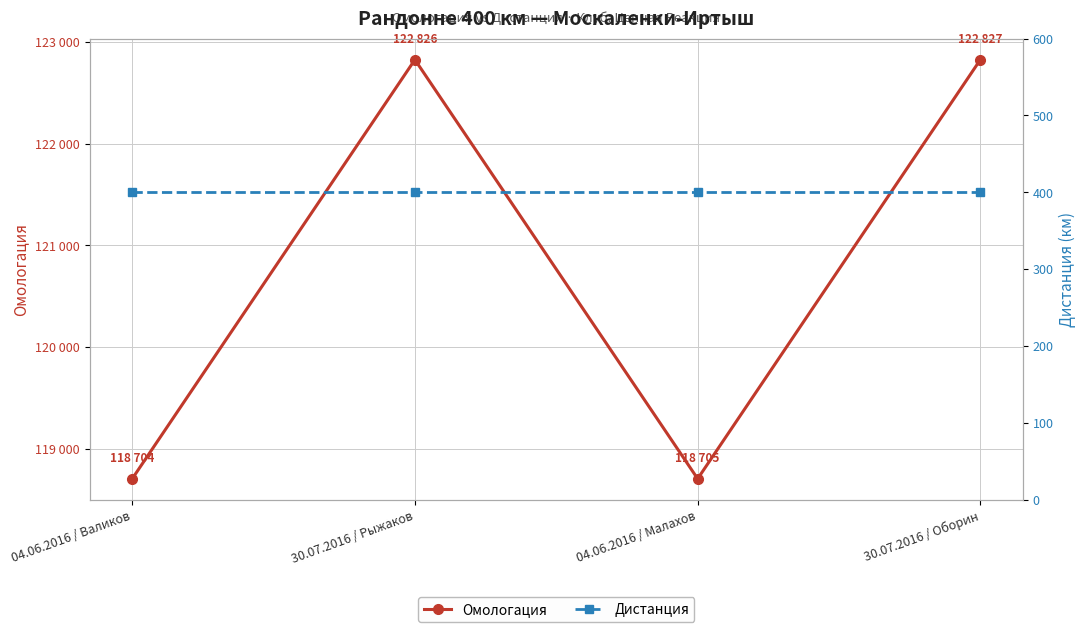

What is the difference between the Омологация values at 04.06.2016 / Малахов and 30.07.2016 / Рыжаков?

4121